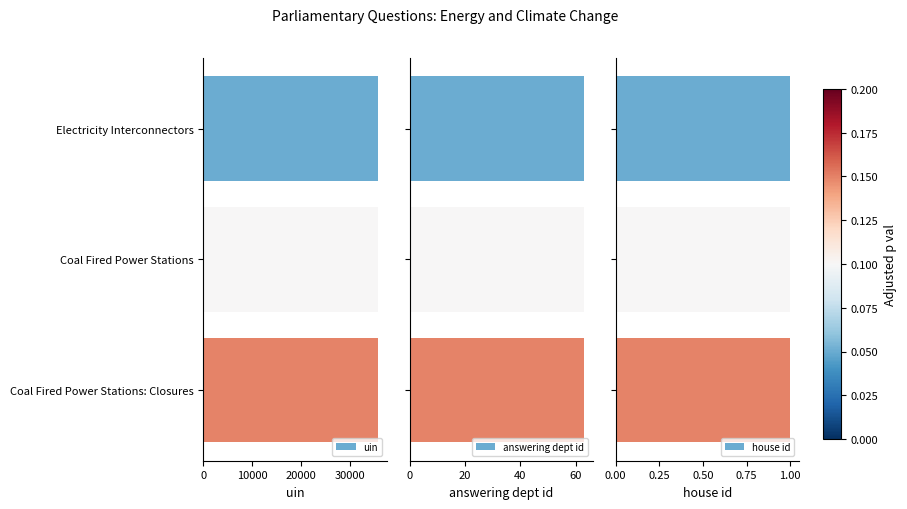

What is the sum of all uin values?

106986